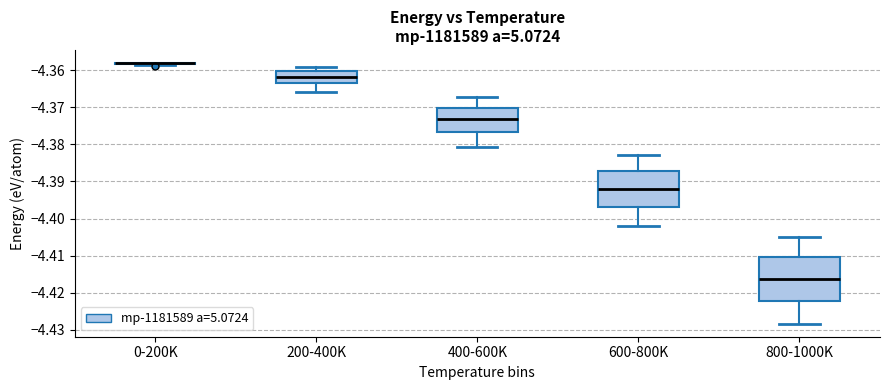

Reading left to right, read every box against the y-axis: the position of its median line, the range the box covers, and the ends of its whiskers. The values are not printed on the chart, so give them approximately, as read against the axis.

0-200K: box collapsed to a line at -4.358, whiskers -4.359 to -4.358
200-400K: median -4.362, box -4.364 to -4.360, whiskers -4.366 to -4.359
400-600K: median -4.373, box -4.377 to -4.370, whiskers -4.381 to -4.367
600-800K: median -4.392, box -4.397 to -4.387, whiskers -4.402 to -4.383
800-1000K: median -4.416, box -4.422 to -4.410, whiskers -4.428 to -4.405